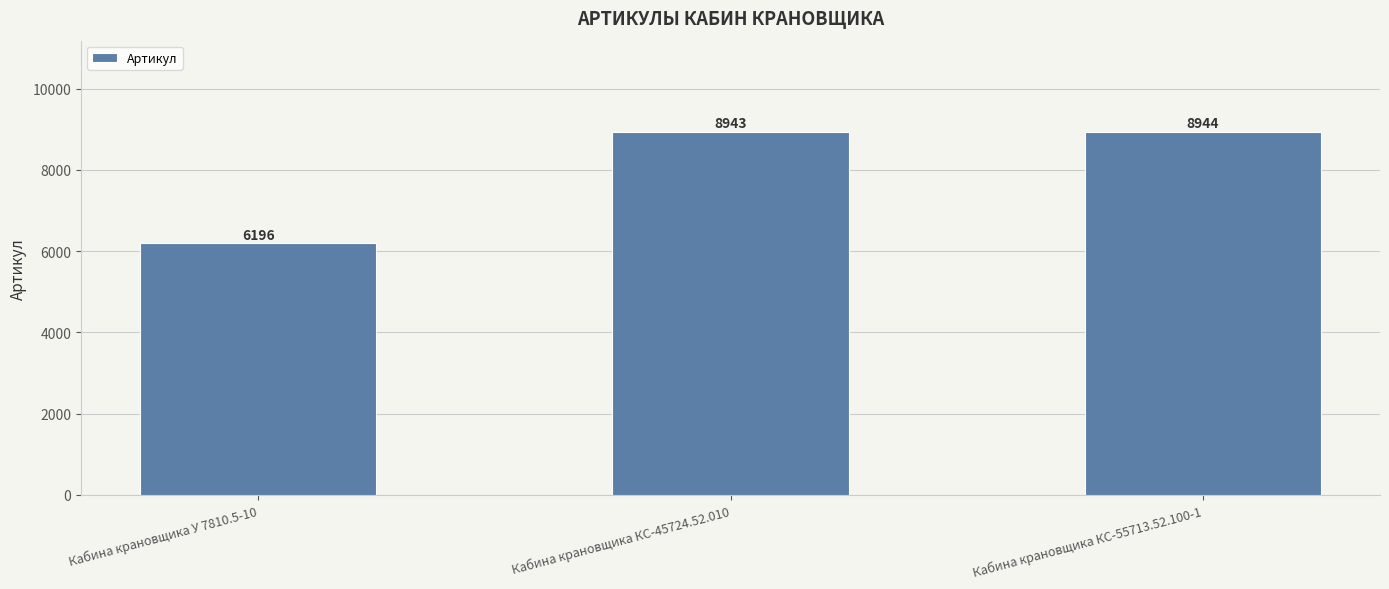

Approximately how many times larger is the value at Кабина крановщика У 7810.5-10 compared to Кабина крановщика КС-45724.52.010?

0.7